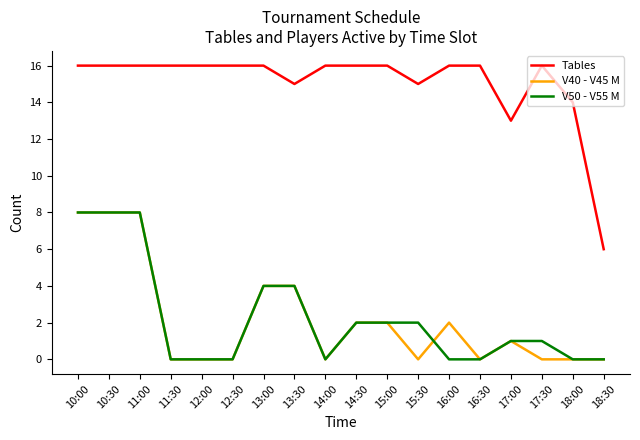

What is the highest value of the V40 - V45 M series?

8